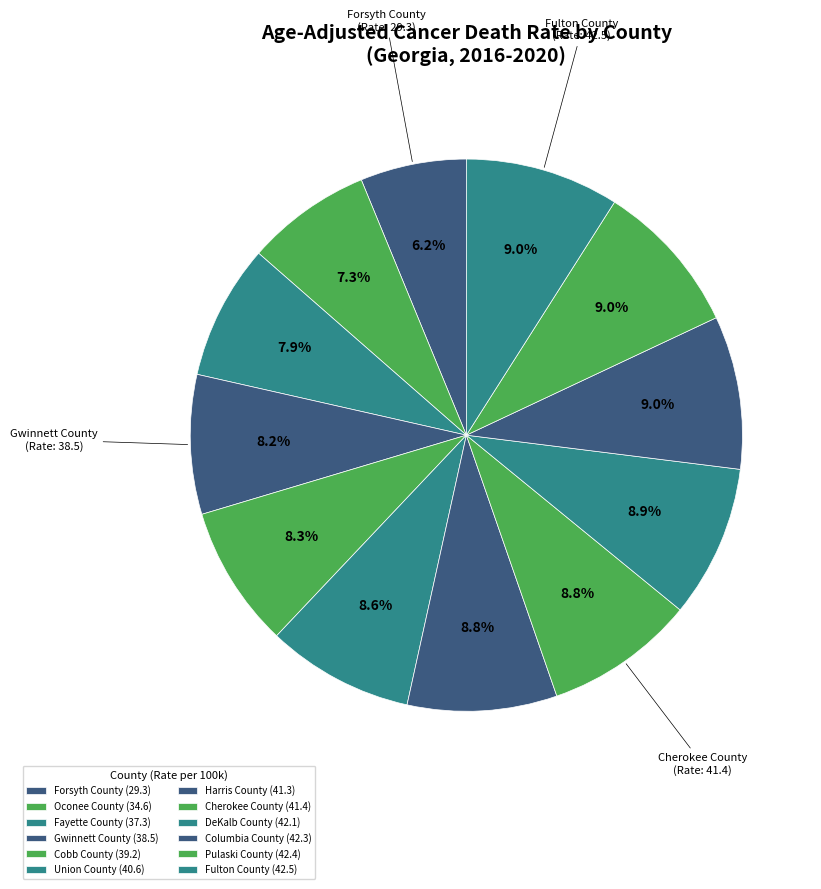

Count the number of slices in the pie.

12